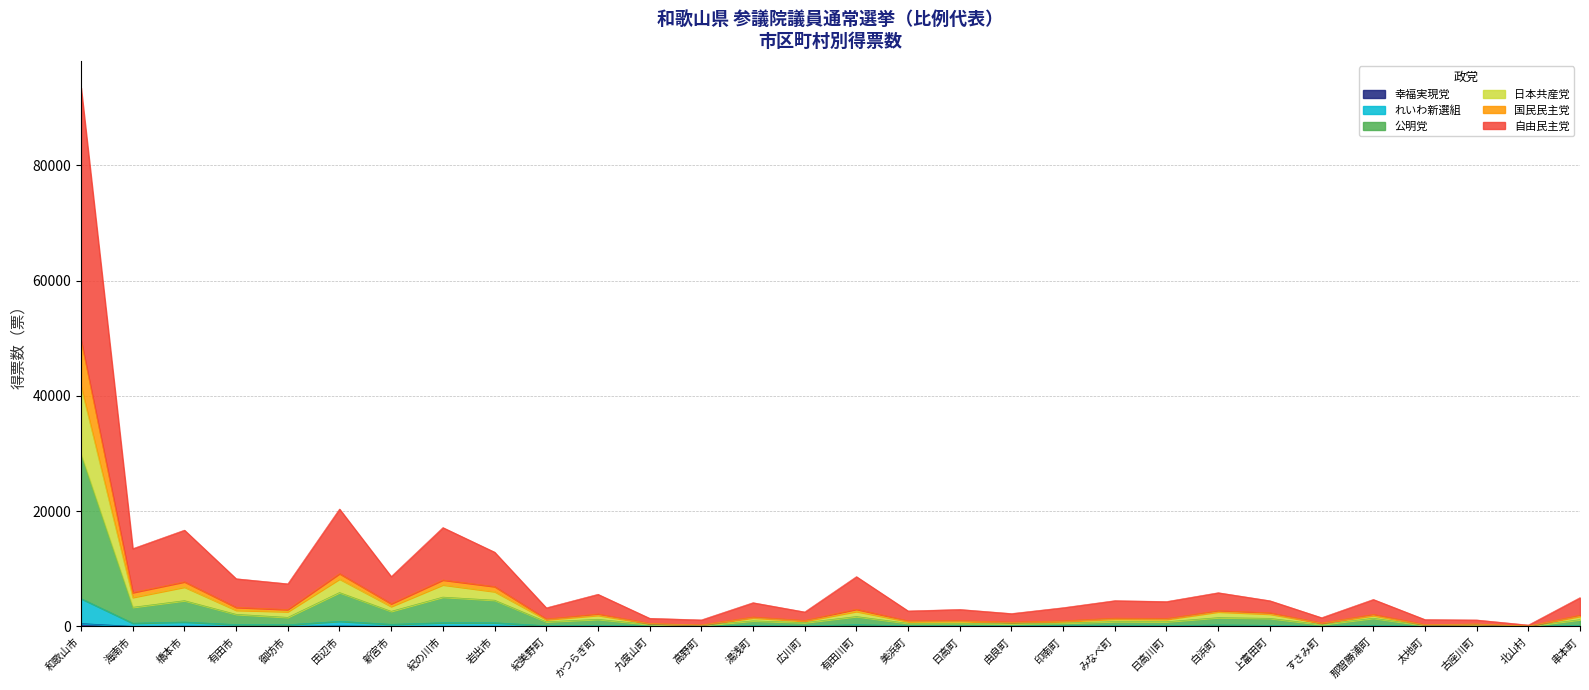

The 自由民主党 series shows 3229.9 at 上富田町. True or false?

False